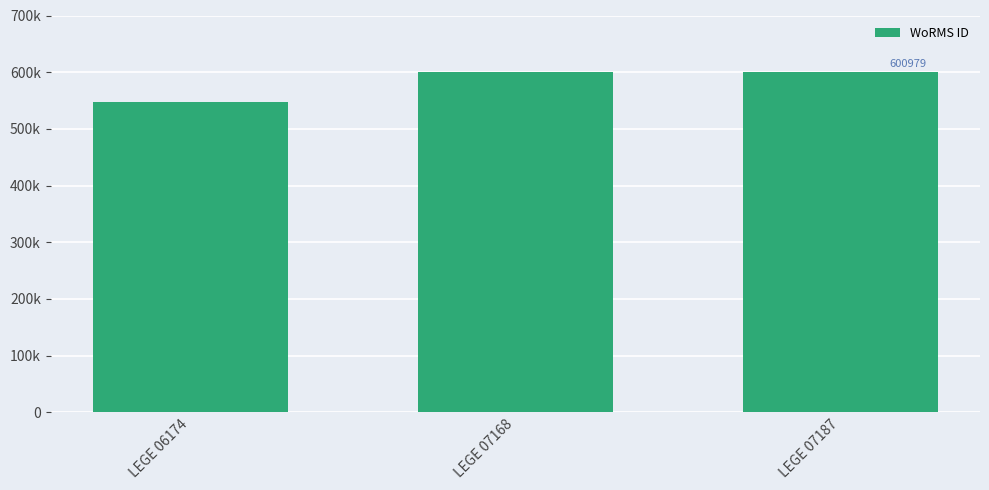

Which has a higher value, LEGE 07187 or LEGE 07168?

LEGE 07187